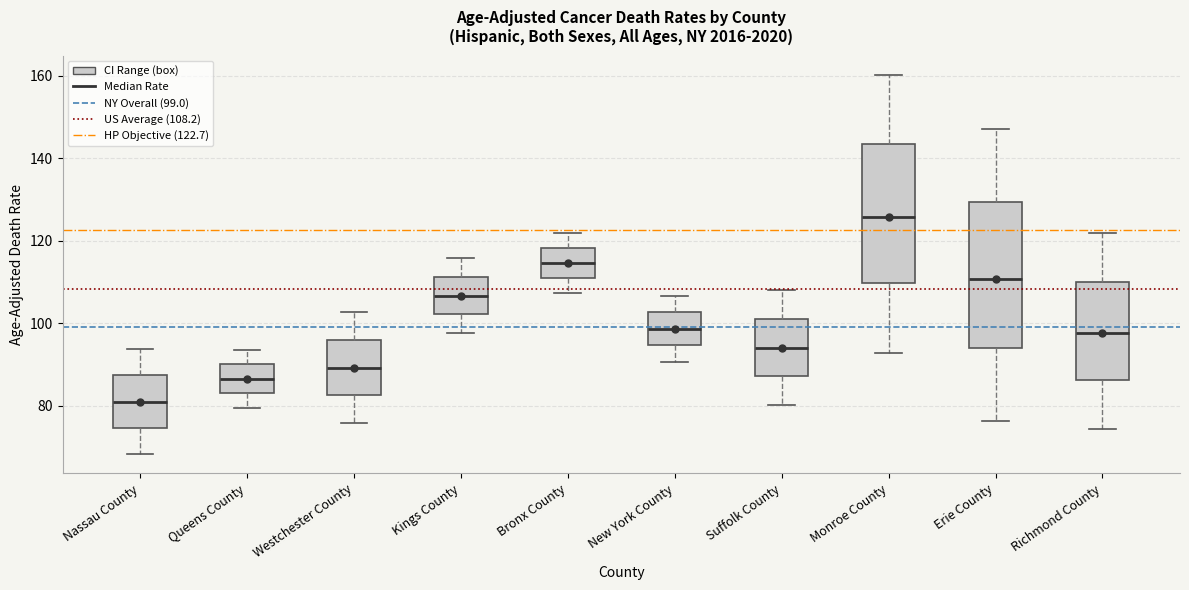

Which box has the lowest median line?

Nassau County